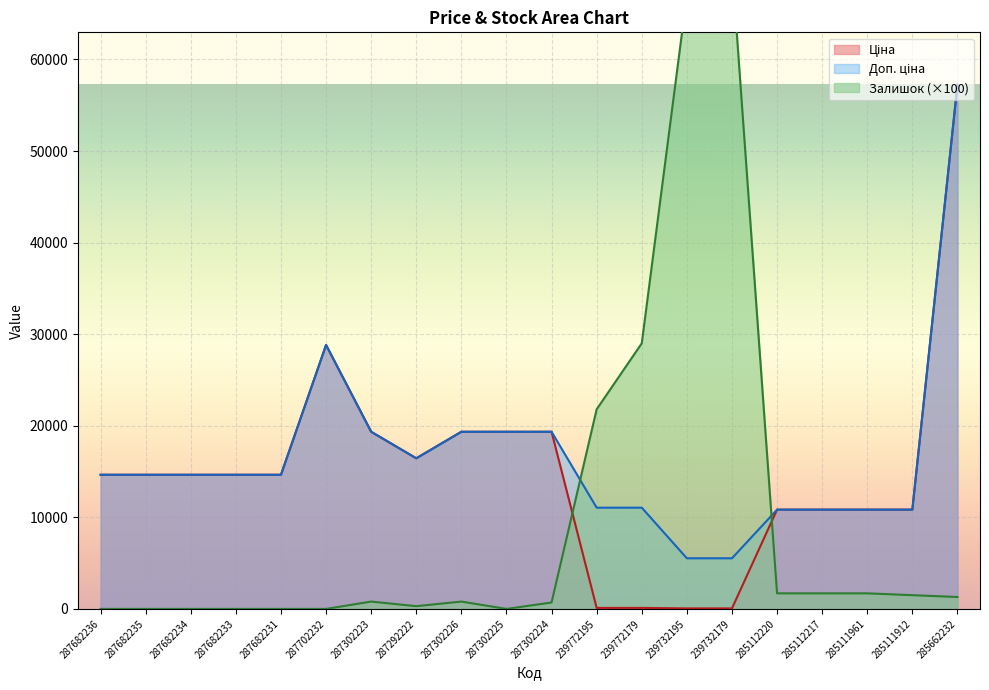

Which series has the widest spread of values?

Залишок